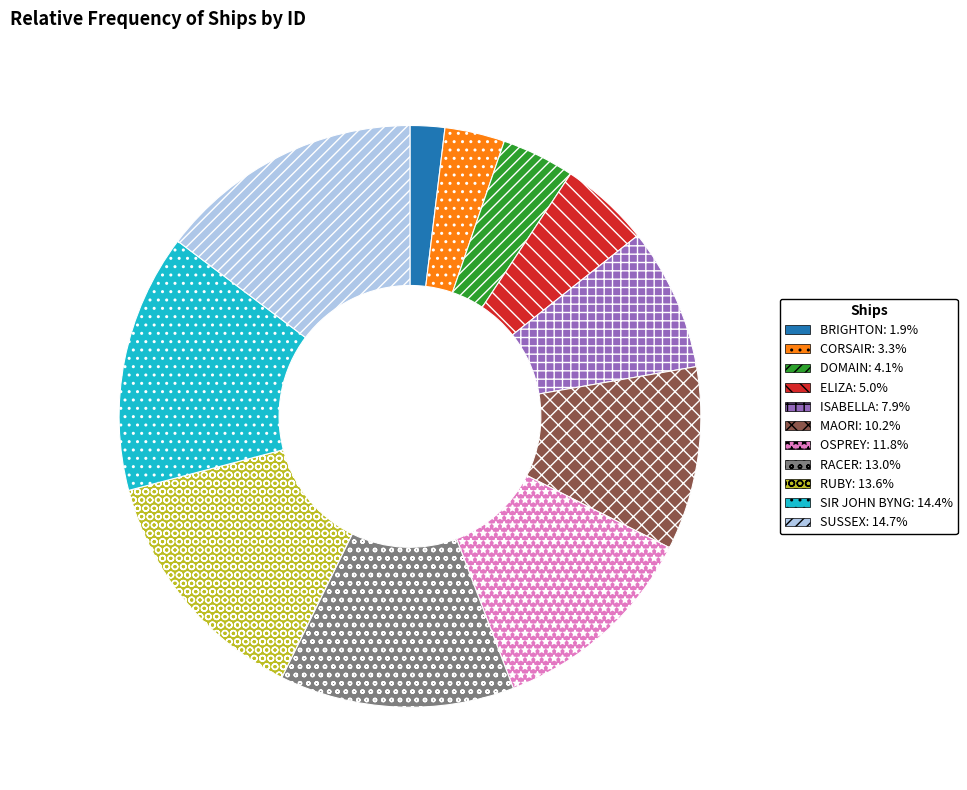

Is the sum of SUSSEX and ELIZA greater than half?

No